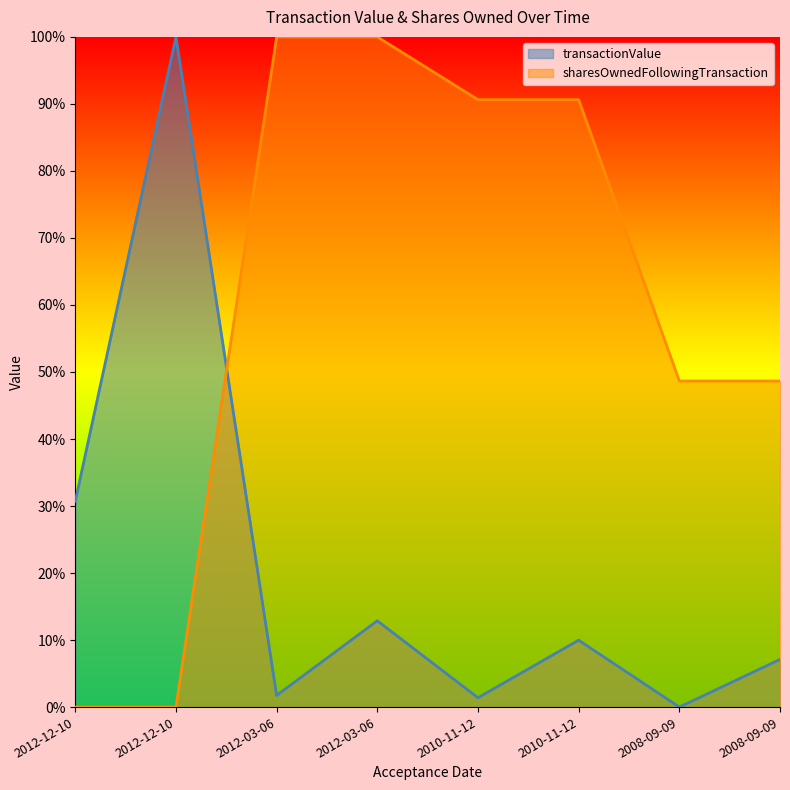

Reading left to right, transcribe all the data shown in this chart.

transactionValue: 0.3	1.0	0.0	0.1	0.0	0.1	0.0	0.1
sharesOwnedFollowingTransaction: 0.0	0.0	1.0	1.0	0.9	0.9	0.5	0.5